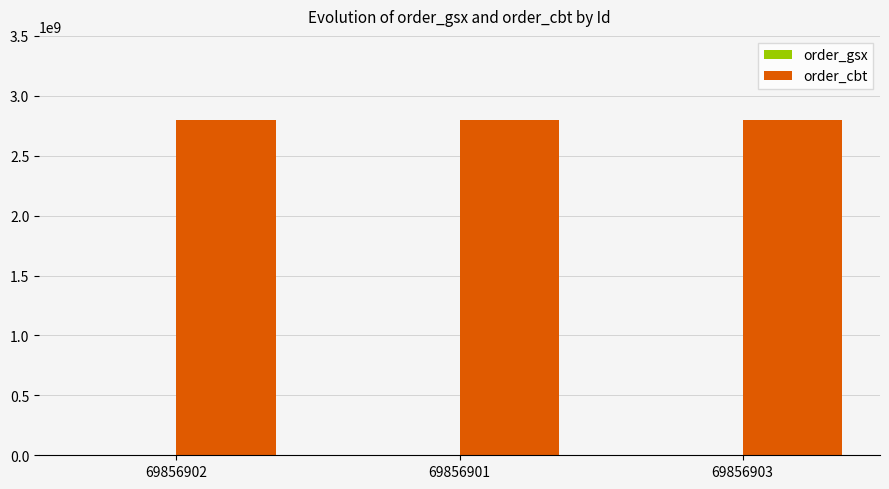

Which series has the largest total across all categories?

order_cbt